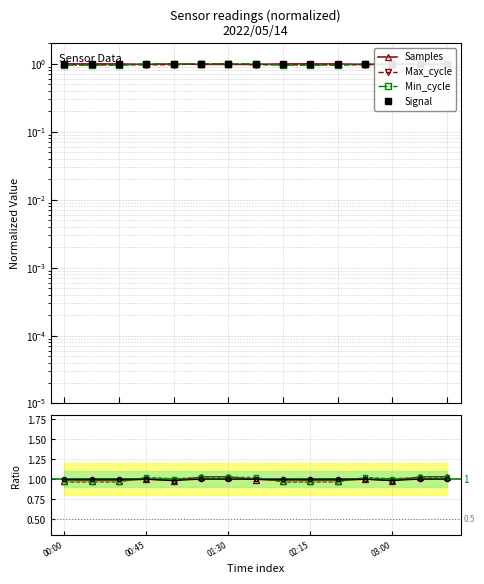

What is the label of the 15th point from the left?

03:30